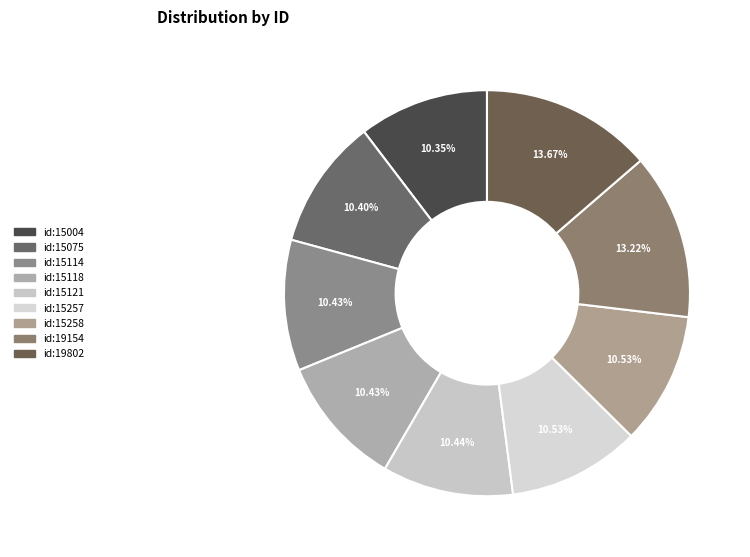

To the nearest percent, what is the difference between the id:15114 and id:19154 slice percentages?

3%